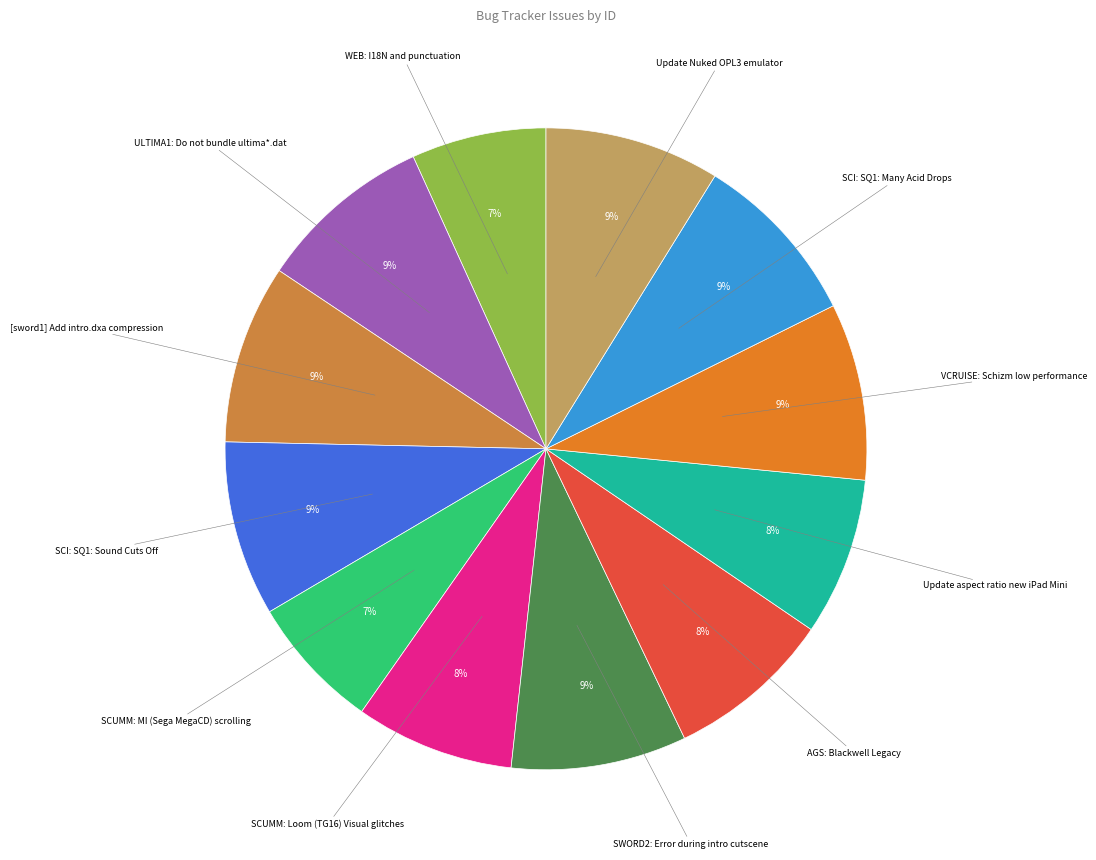

Rank the categories by value from lowest to highest.

SCUMM: MI (Sega MegaCD) scrolling, WEB: I18N and punctuation, Update aspect ratio new iPad Mini, SCUMM: Loom (TG16) Visual glitches, AGS: Blackwell Legacy, SCI: SQ1: Many Acid Drops, SCI: SQ1: Sound Cuts Off, Update Nuked OPL3 emulator, ULTIMA1: Do not bundle ultima*.dat, SWORD2: Error during intro cutscene, VCRUISE: Schizm low performance, [sword1] Add intro.dxa compression